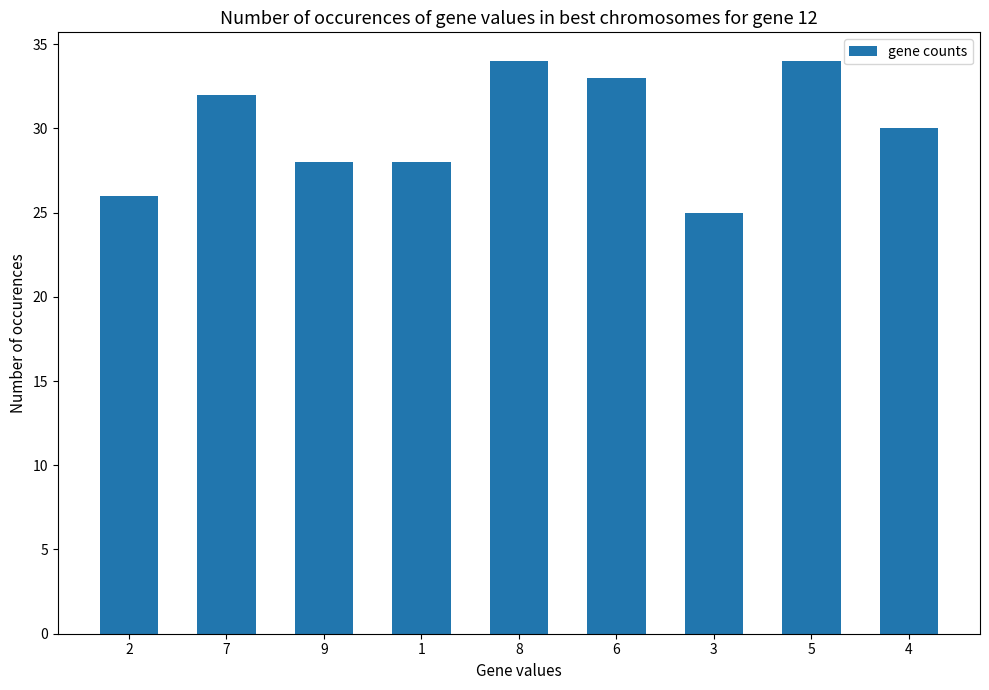

Reading left to right, list all the values displayed in this chart.

26	32	28	28	34	33	25	34	30